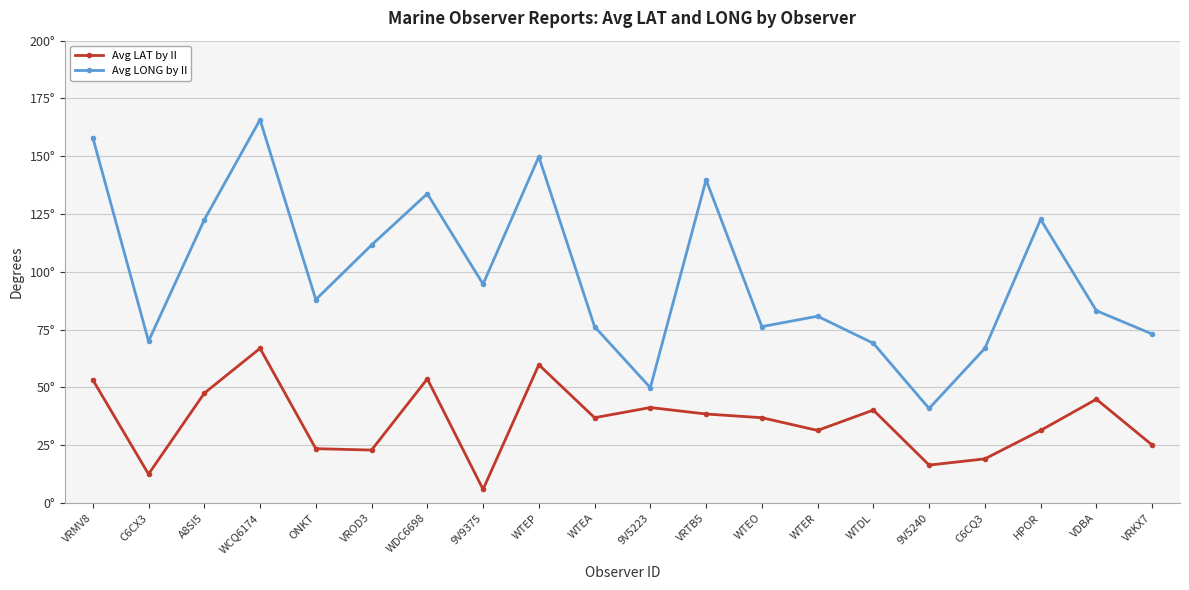

At which category does the chart reach its peak across all series?

WCQ6174